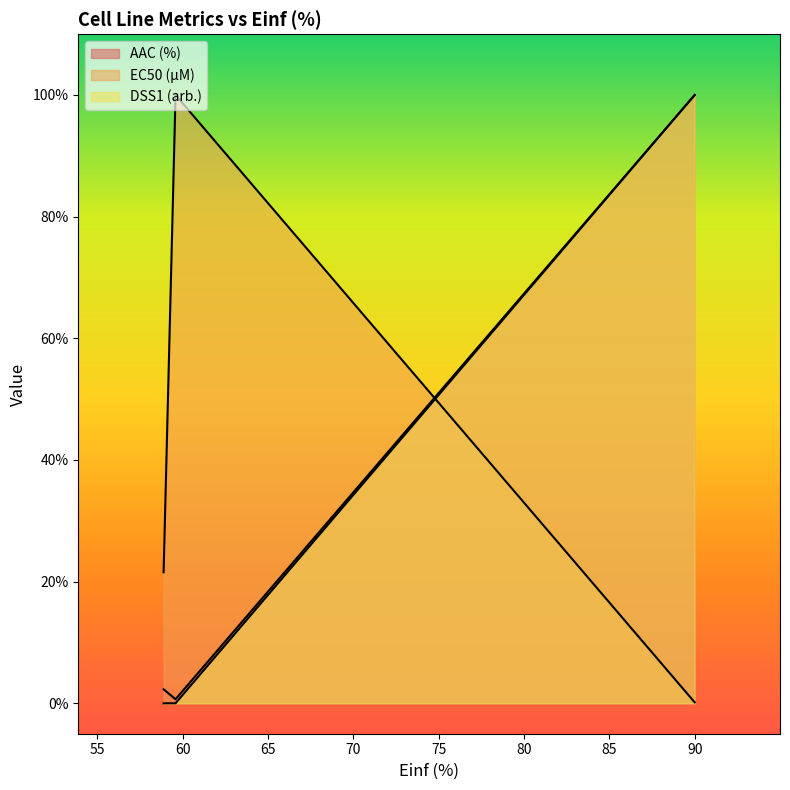

At which label does AAC (%) first exceed 2?

58.882